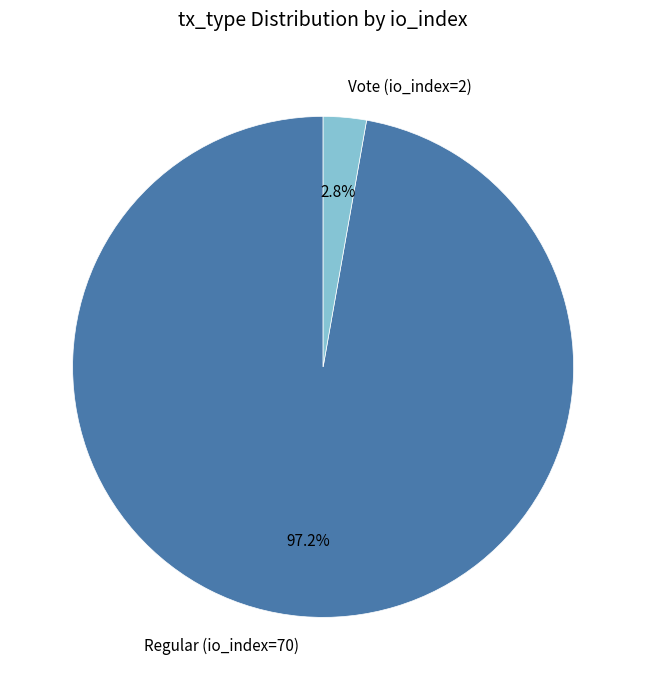

Does any single category account for the majority?

Yes